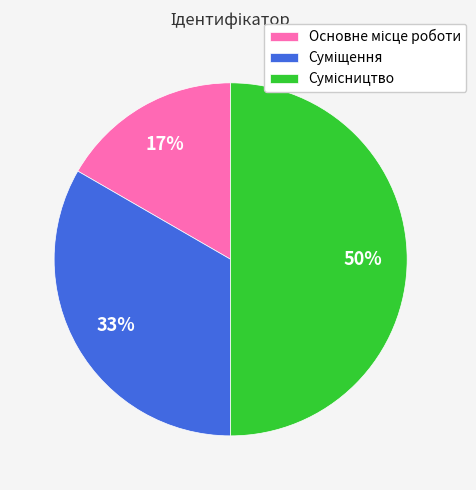

To the nearest percent, what is the difference between the largest and smallest slice percentages?

33%